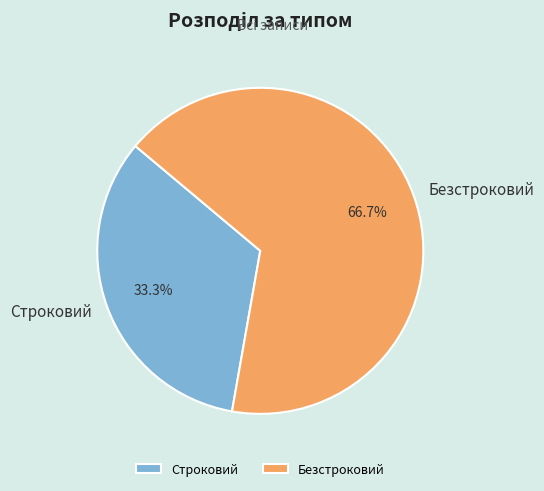

To the nearest percent, what portion does Безстроковий represent?

67%